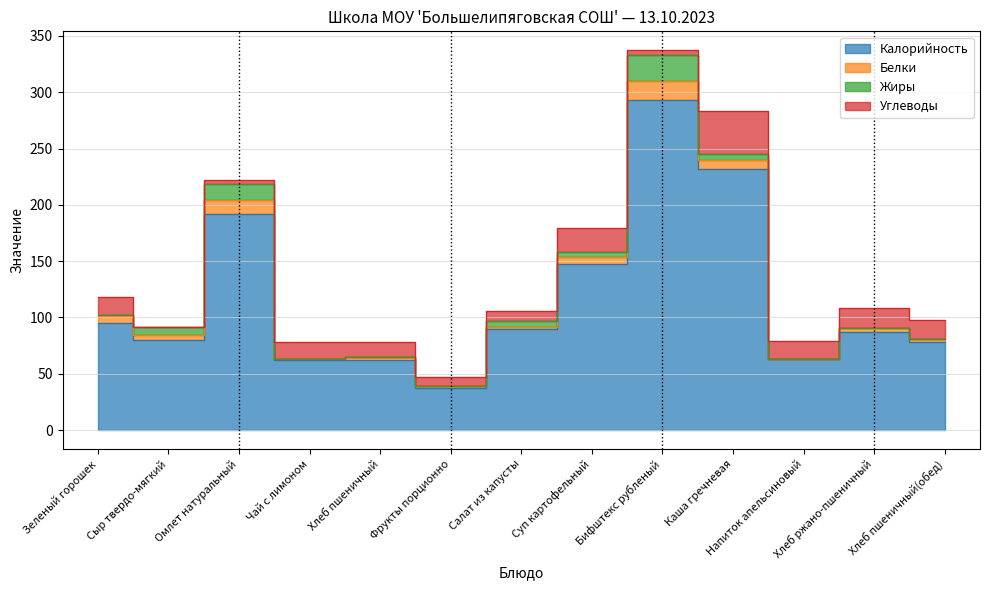

True or false: Калорийность has more than 2 points higher than both neighbors.

True